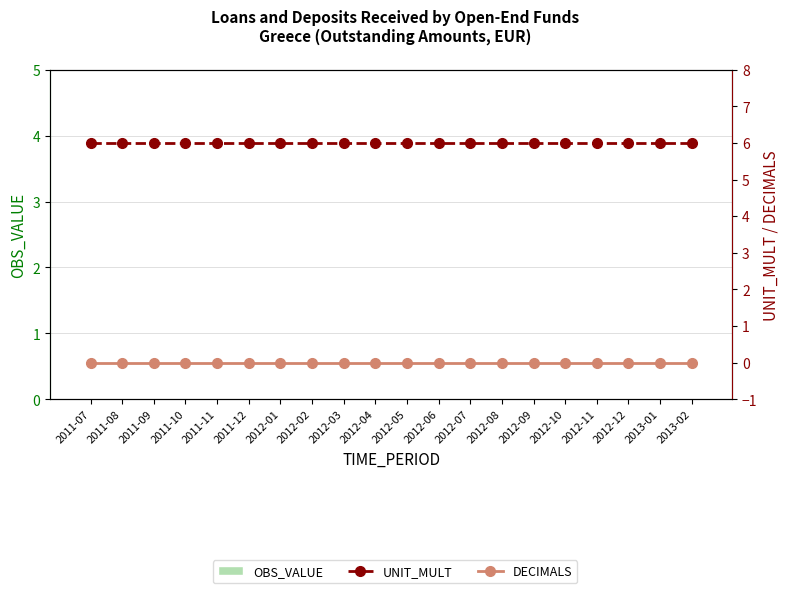

Reading right to left, extract all data points from this chart.

OBS_VALUE: 2013-02=0	2013-01=0	2012-12=0	2012-11=0	2012-10=0	2012-09=0	2012-08=0	2012-07=0	2012-06=0	2012-05=0	2012-04=0	2012-03=0	2012-02=0	2012-01=0	2011-12=0	2011-11=0	2011-10=0	2011-09=0	2011-08=0	2011-07=0
UNIT_MULT: 2013-02=6	2013-01=6	2012-12=6	2012-11=6	2012-10=6	2012-09=6	2012-08=6	2012-07=6	2012-06=6	2012-05=6	2012-04=6	2012-03=6	2012-02=6	2012-01=6	2011-12=6	2011-11=6	2011-10=6	2011-09=6	2011-08=6	2011-07=6
DECIMALS: 2013-02=0	2013-01=0	2012-12=0	2012-11=0	2012-10=0	2012-09=0	2012-08=0	2012-07=0	2012-06=0	2012-05=0	2012-04=0	2012-03=0	2012-02=0	2012-01=0	2011-12=0	2011-11=0	2011-10=0	2011-09=0	2011-08=0	2011-07=0